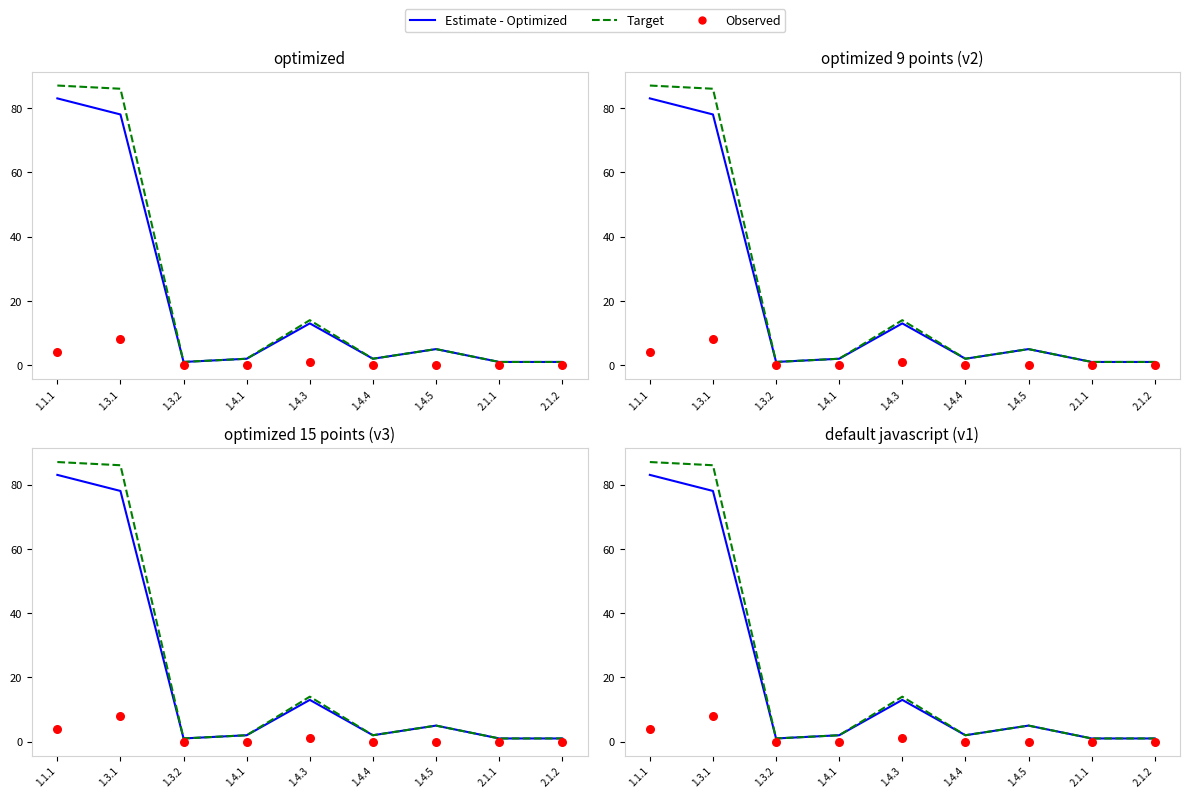

Which series reaches the minimum Y coordinate?

Observed